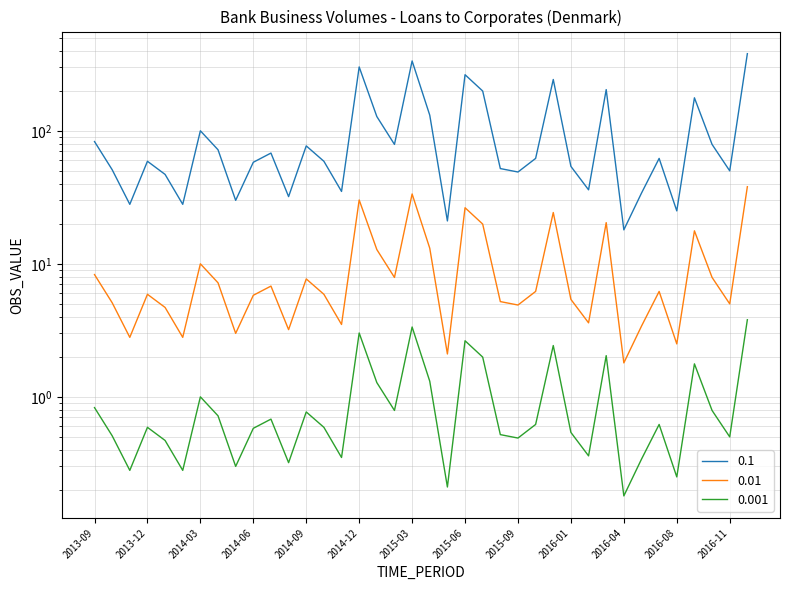

Between 2015-06 and 2015-08, which is larger?

2015-06